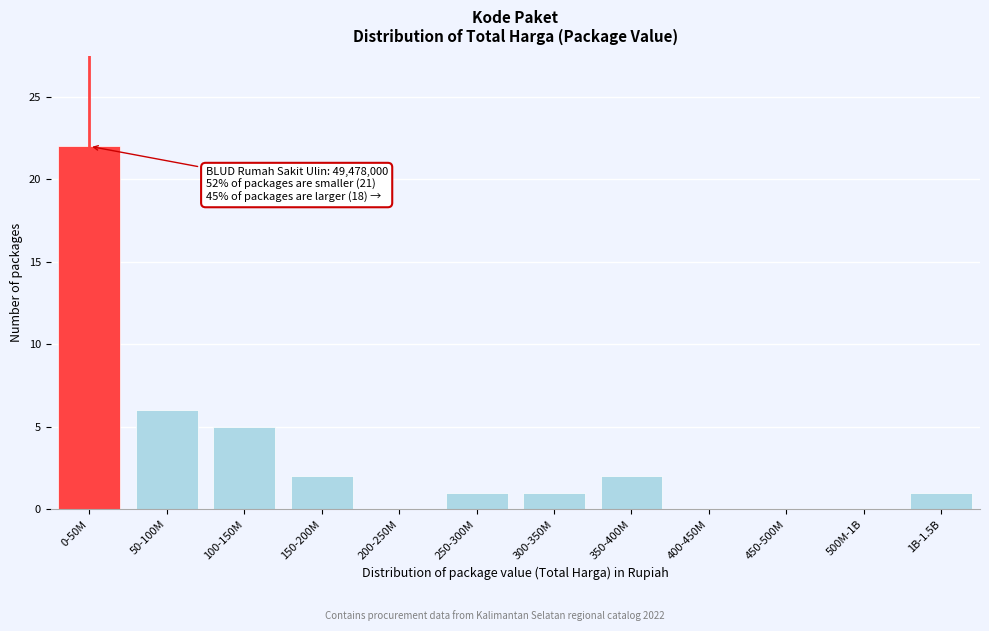

Reading left to right, list all the values displayed in this chart.

0-50M=22	50-100M=6	100-150M=5	150-200M=2	200-250M=0	250-300M=1	300-350M=1	350-400M=2	400-450M=0	450-500M=0	500M-1B=0	1B-1.5B=1